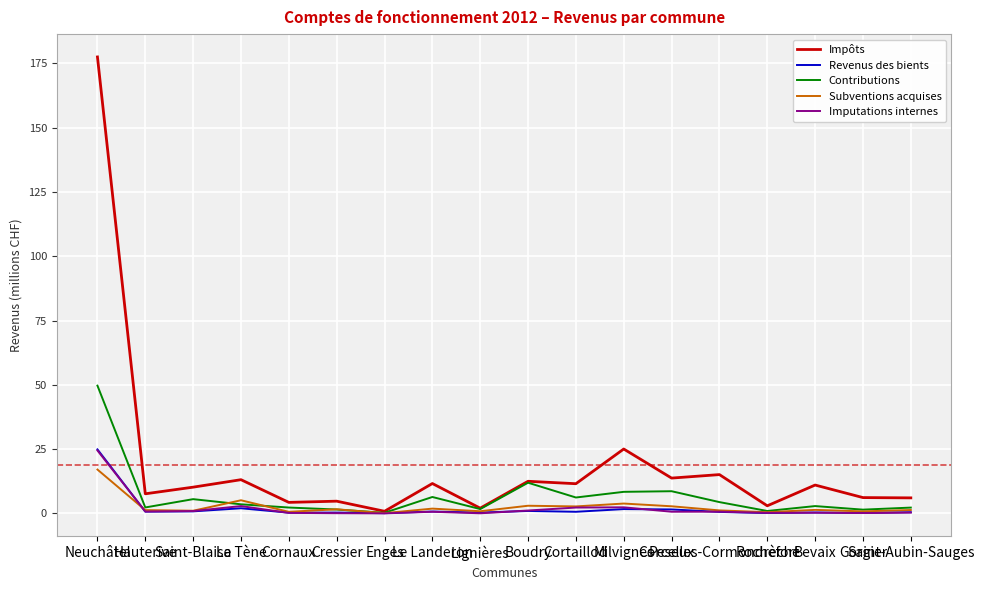

What are all the series names shown in the legend?

Impôts, Revenus des bients, Contributions, Subventions acquises, Imputations internes